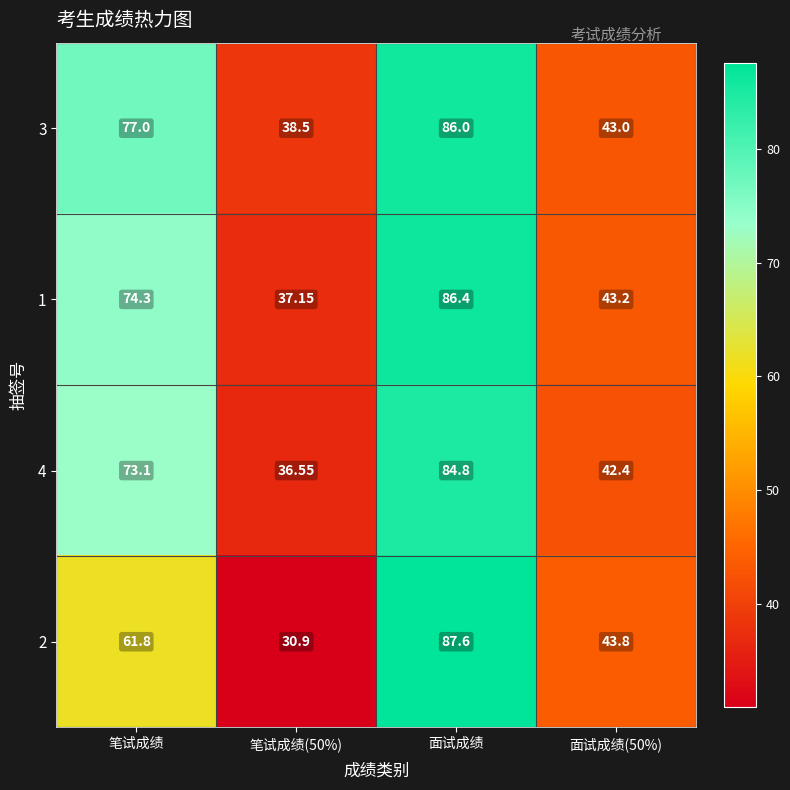

Is the value of 2 at 笔试成绩(50%) greater than the value of 1 at 面试成绩?

No